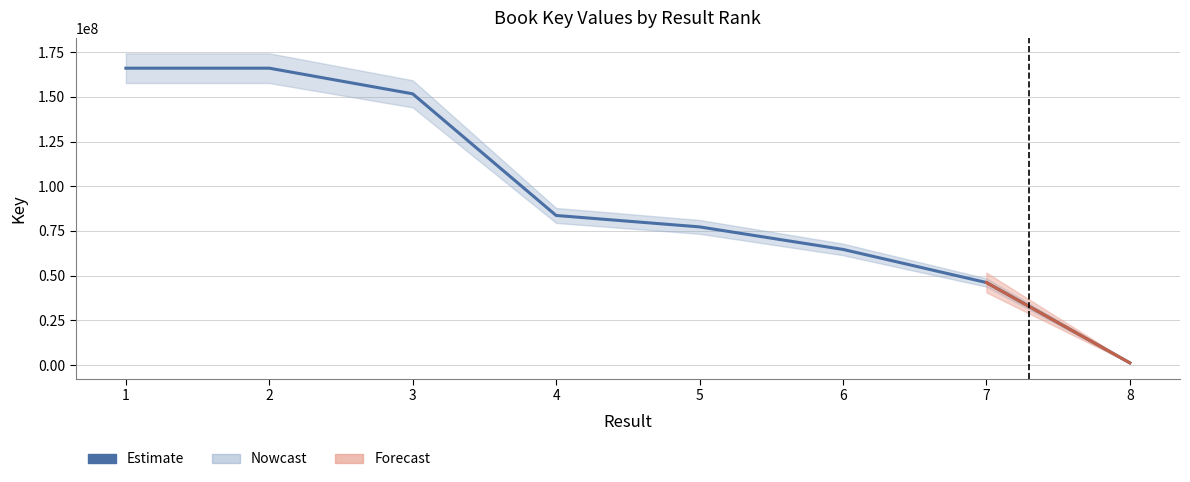

What is the sum of the values at 6 and 2?

230702985